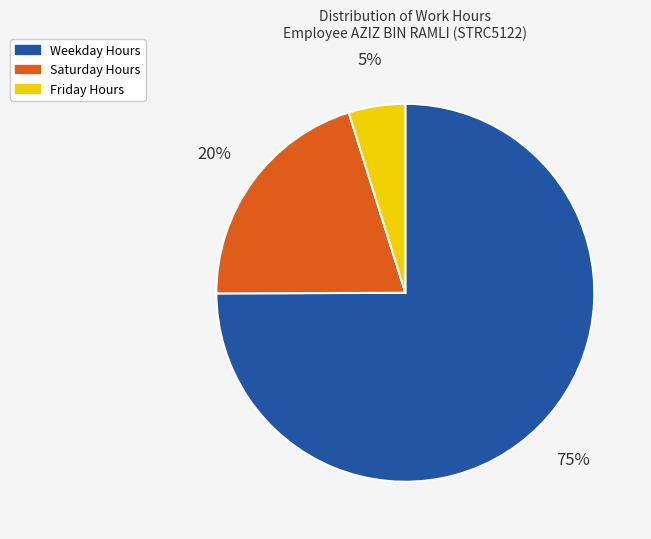

Which has a higher value, Friday Hours or Weekday Hours?

Weekday Hours